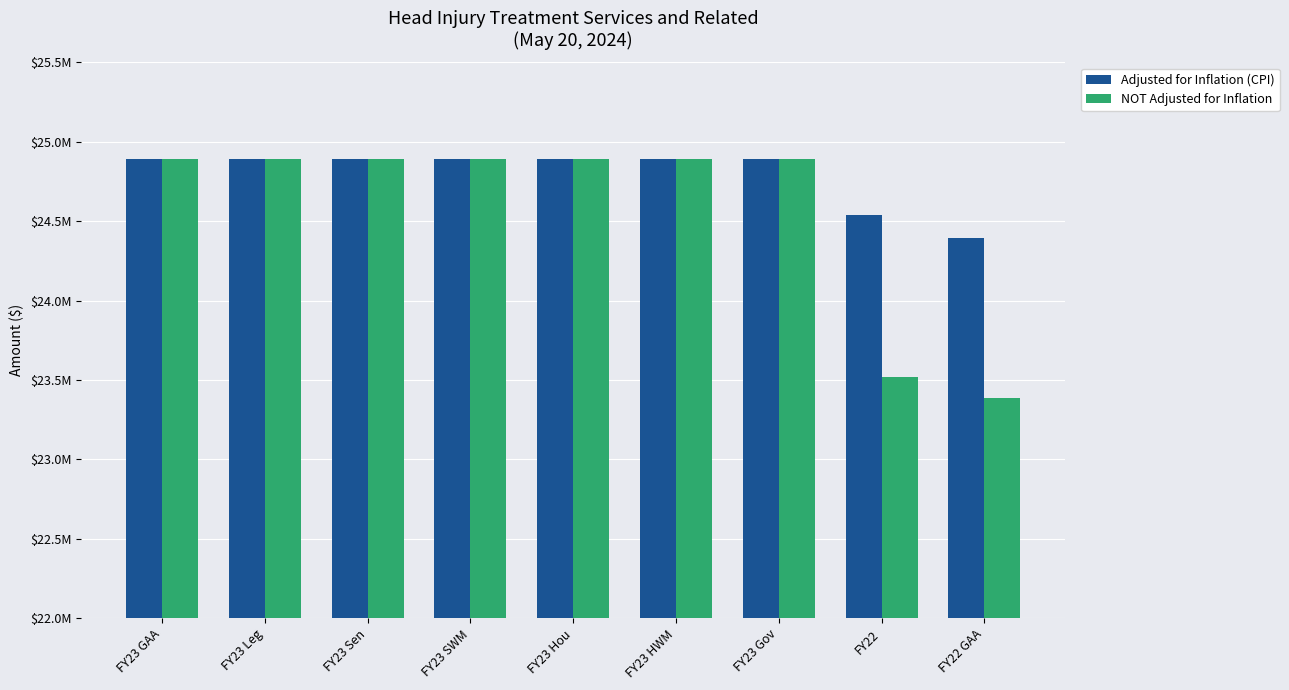

Does the chart contain stacked bars?

No